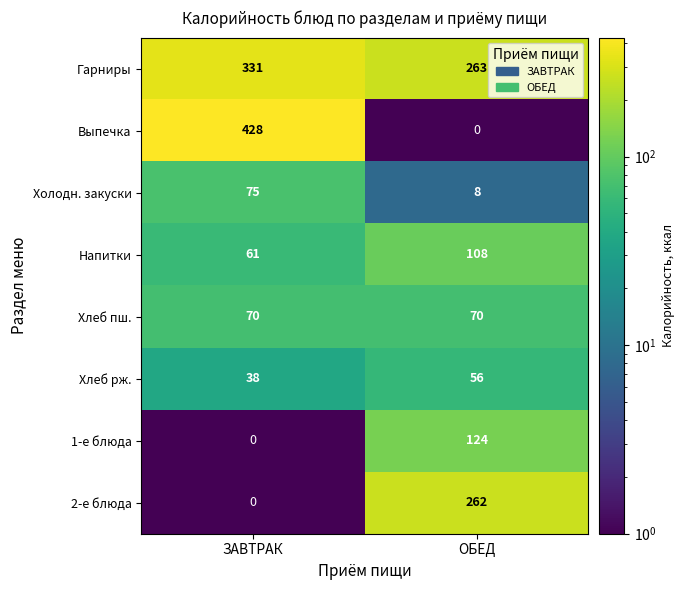

What is the spread (max minus min) of values at ЗАВТРАК?

428